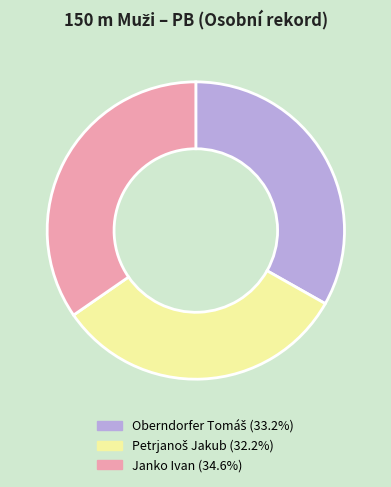

Is there a majority slice in this chart?

No